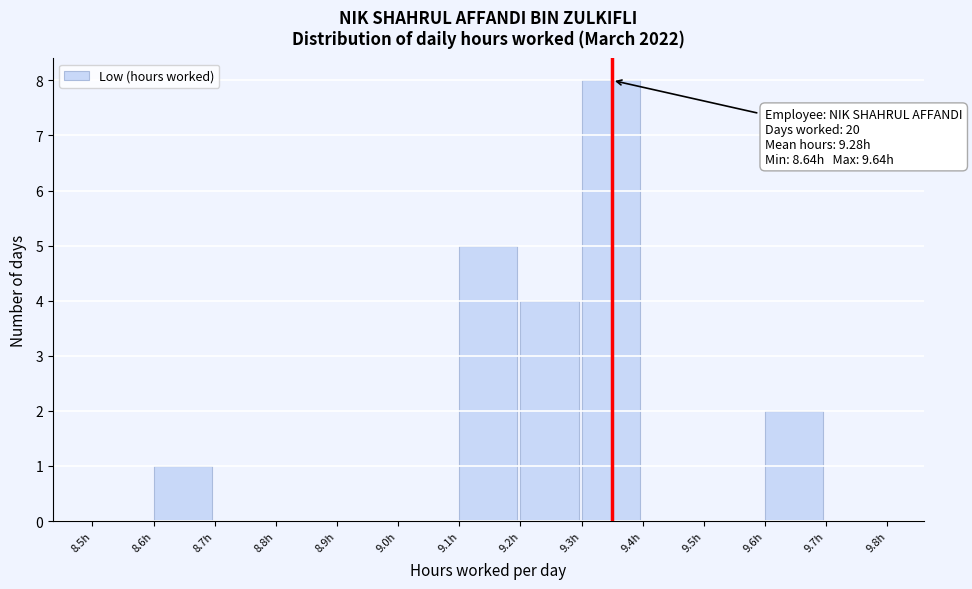

Which range on the x-axis has the tallest bar?

9.3 to 9.4